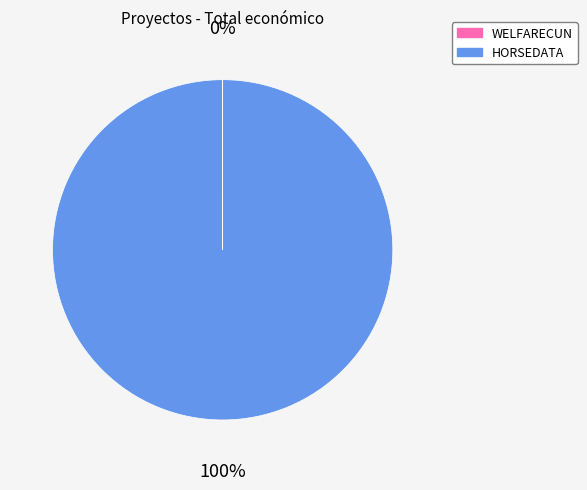

To the nearest percent, what percentage of the pie is HORSEDATA?

100%